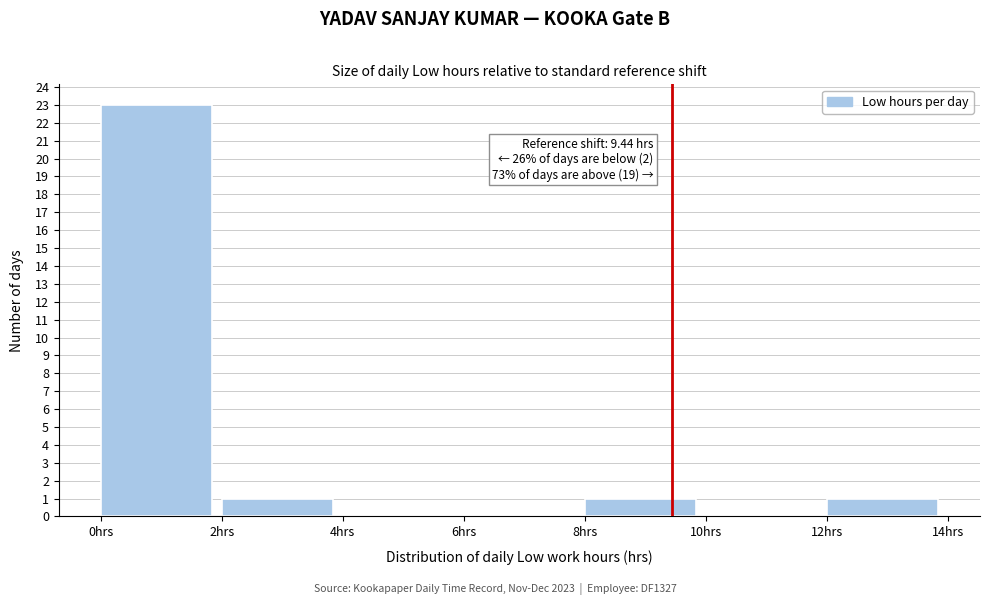

Which range on the x-axis has the tallest bar?

0 to 2